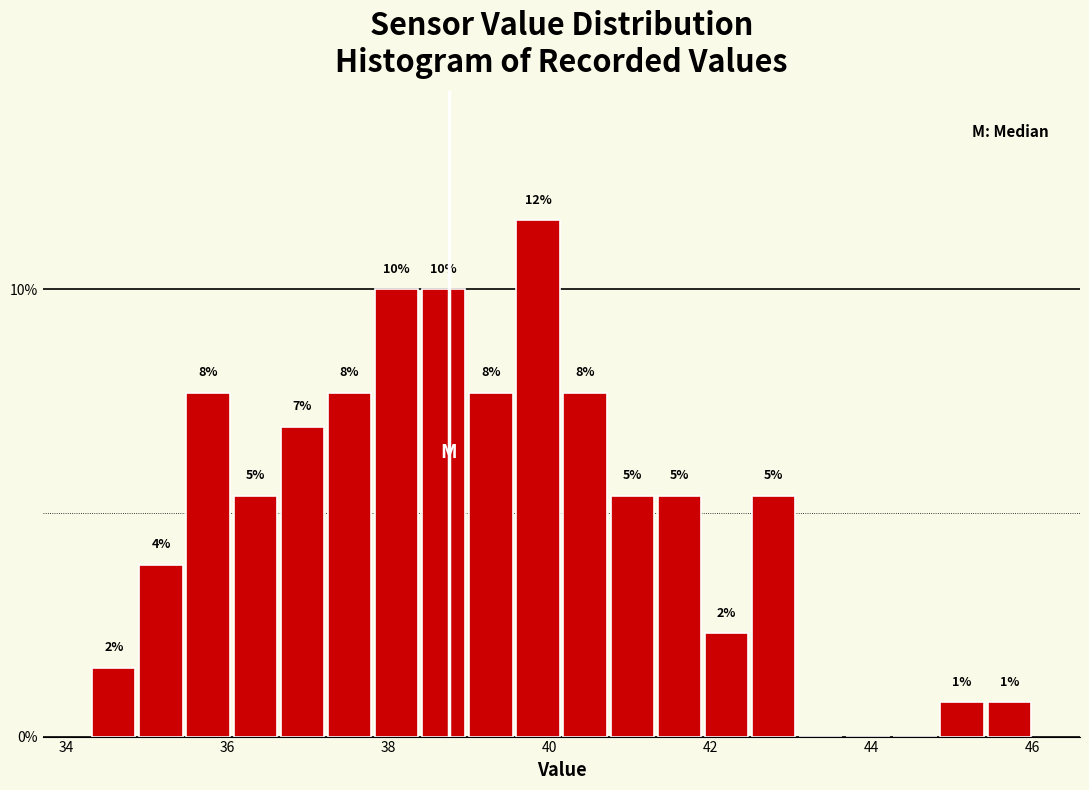

Read against the x-axis, roughly where is the centre of the tallest bar?

39.8